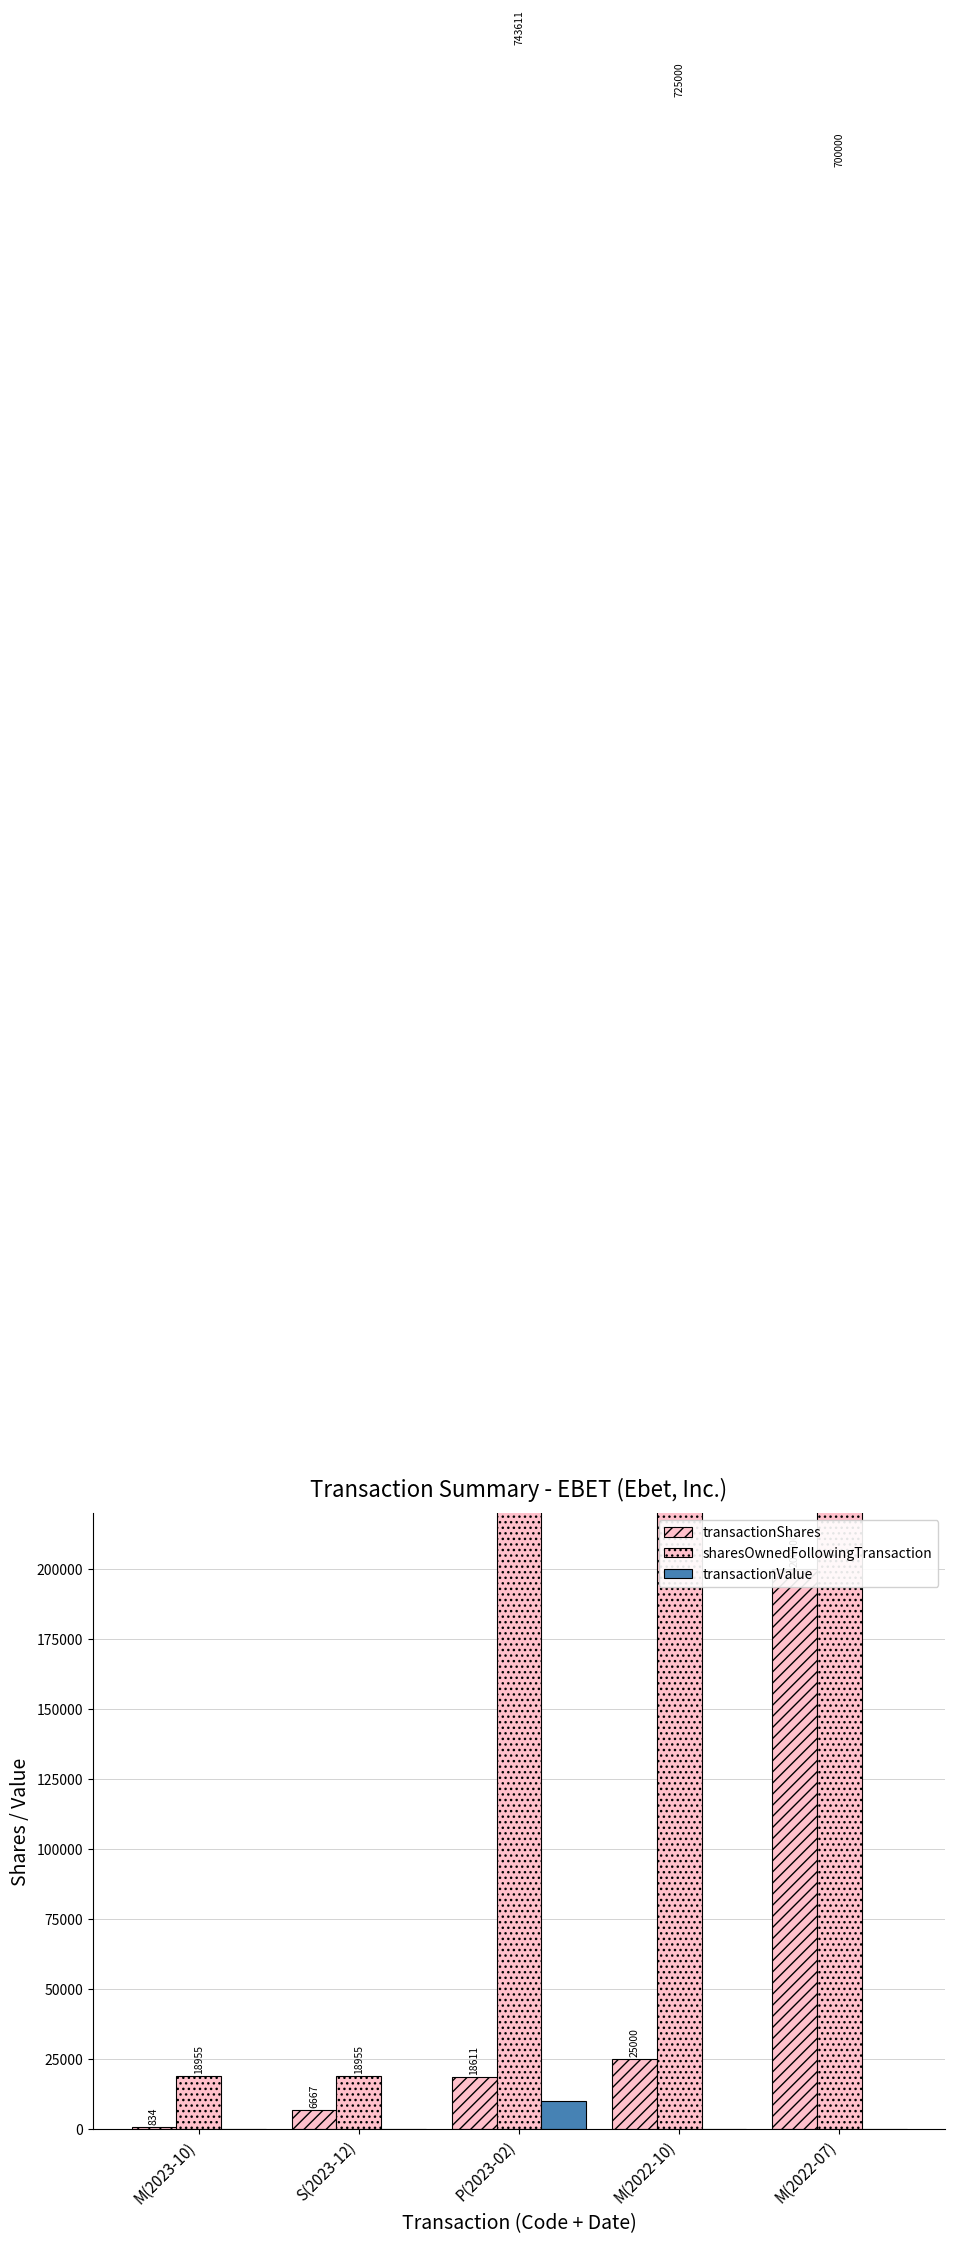

The transactionShares series shows 200000 at M(2022-07). True or false?

True